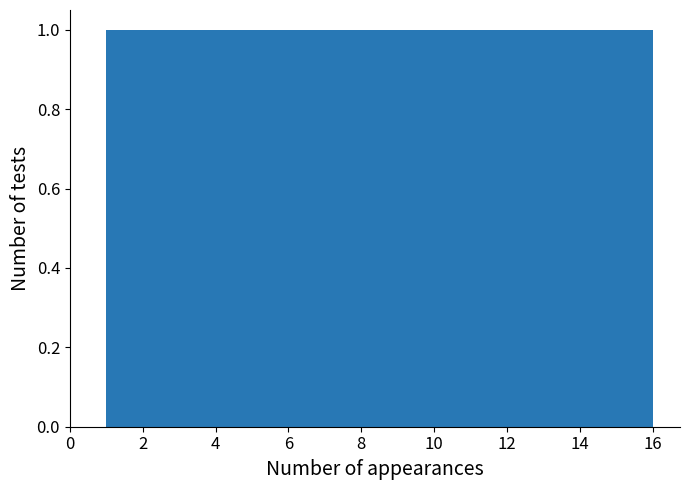

What is the height of the bar covering 14.2 to 15.0 on the x-axis? Neither the bar edges nor the heights are printed on the chart, so give them approximately, as read against the axes.

1